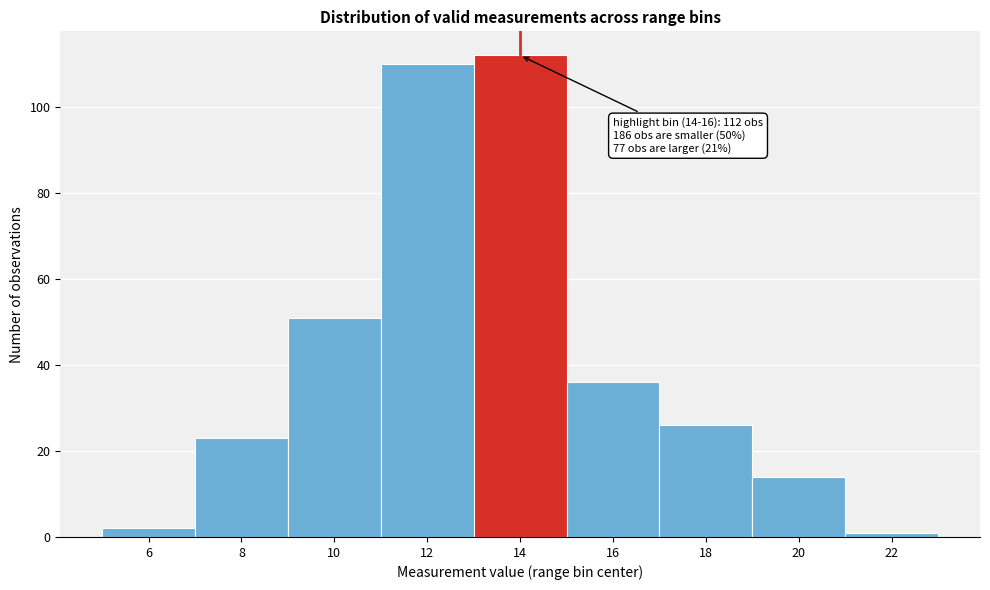

Reading left to right, transcribe all the data shown in this chart.

2	23	51	110	112	36	26	14	1